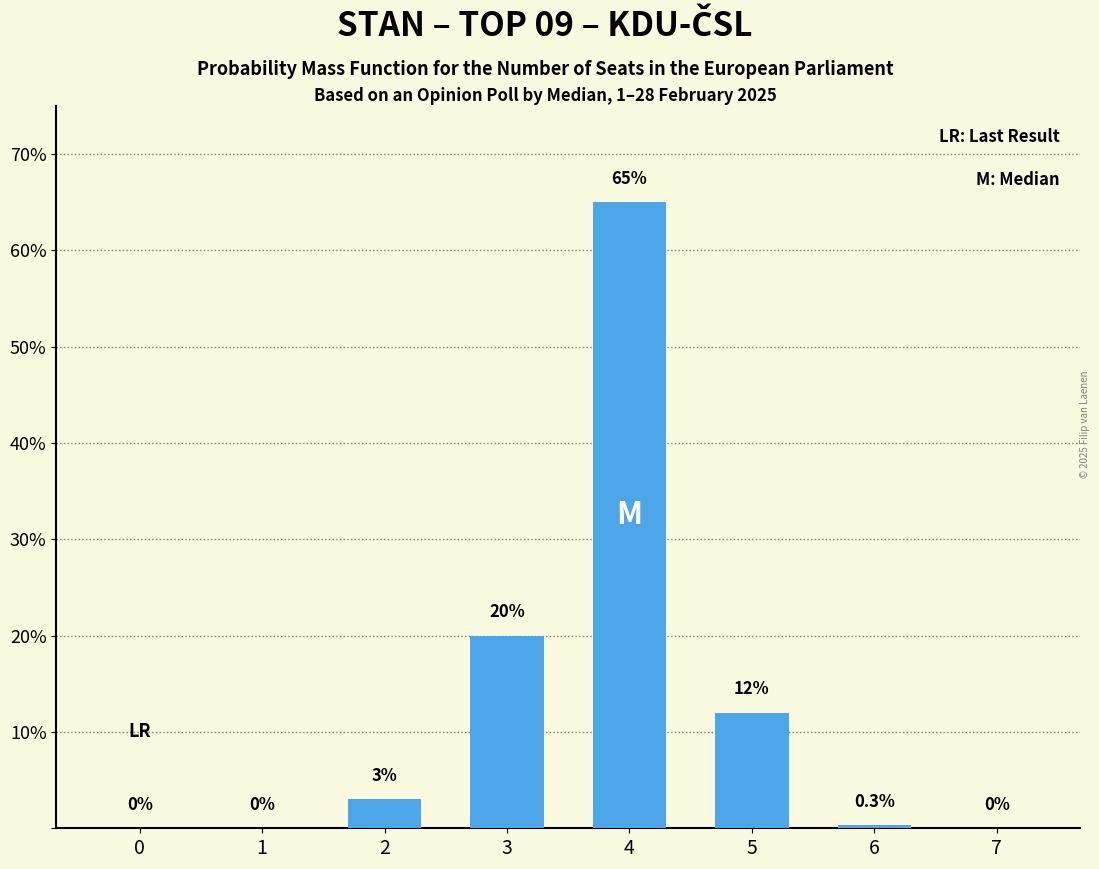

What is the sum of the values at 7 and 5?

12.0